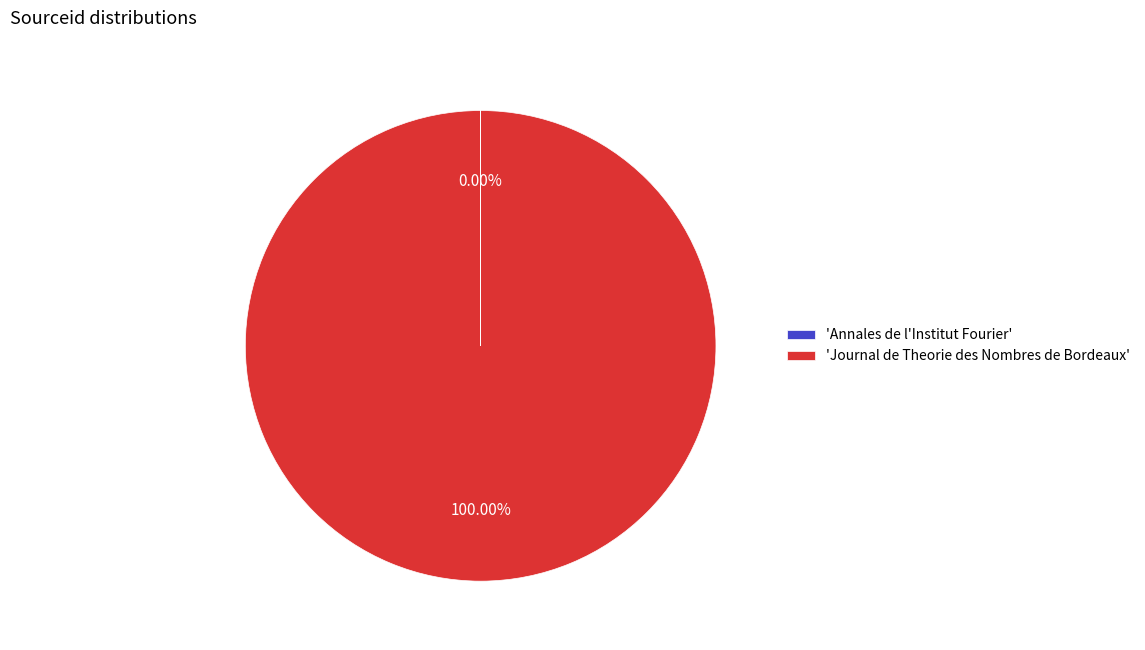

Is there any slice that represents more than half of the pie?

Yes